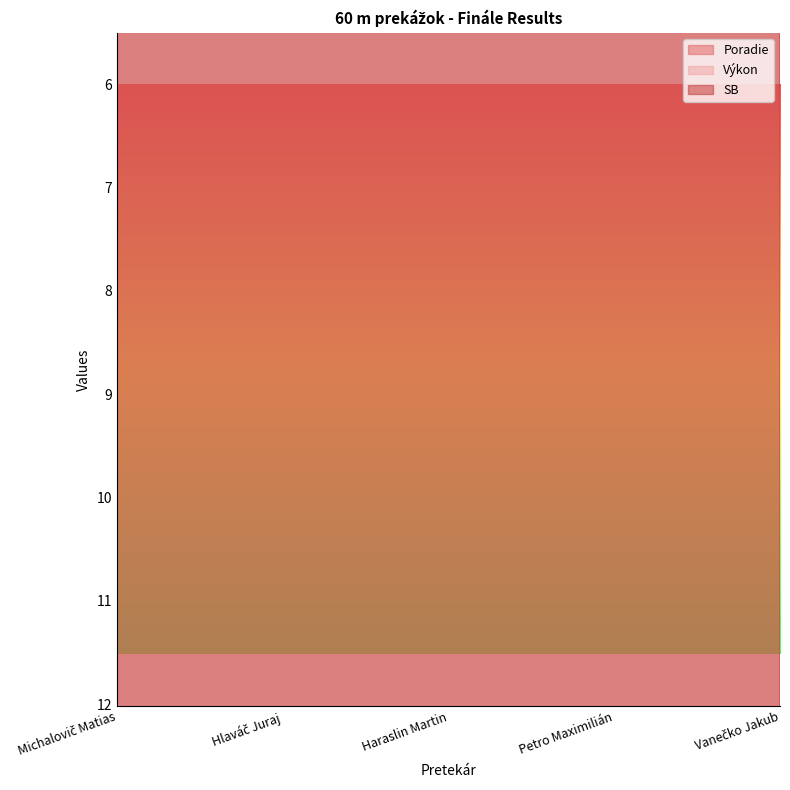

Read the Výkon value at Petro Maximilián.

14.8